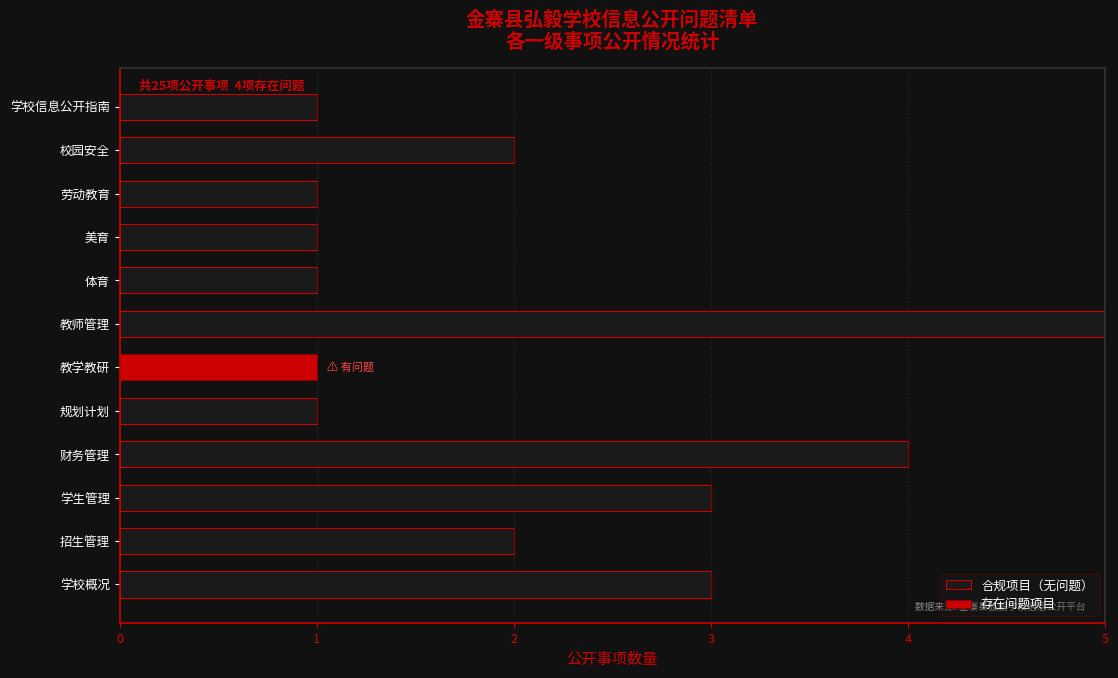

How many positive values does the 合规项目（无问题） series have?

11